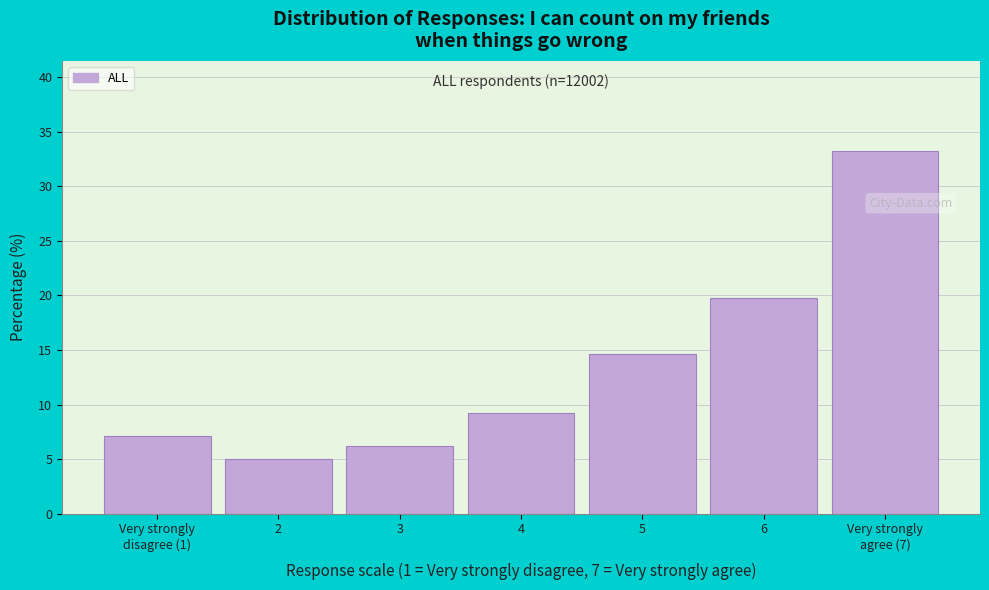

Reading left to right, transcribe all the data shown in this chart.

7.1	5.0	6.2	9.2	14.6	19.8	33.2